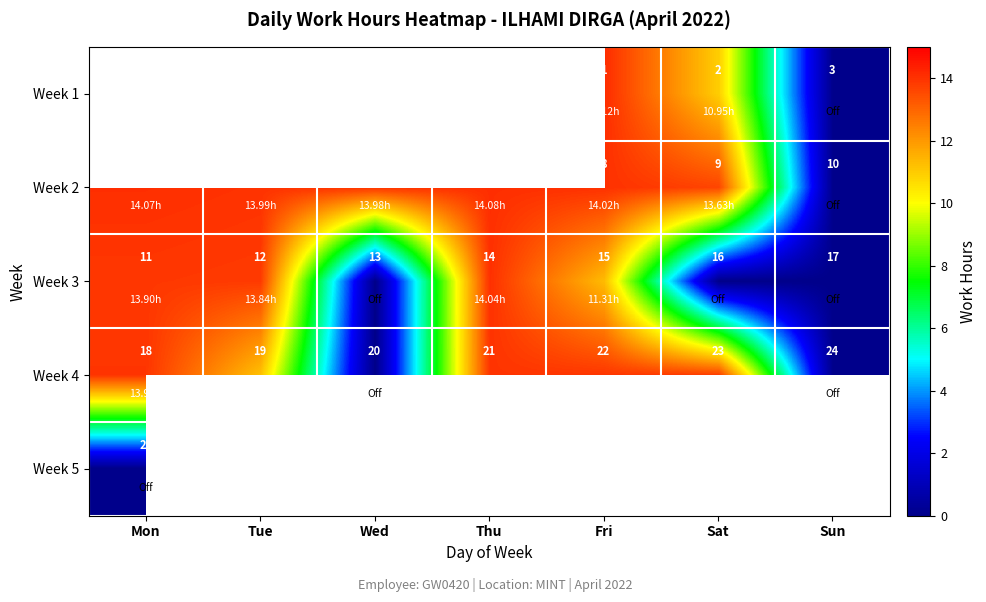

Where is Week 3 nearest to the value 14?

Thu